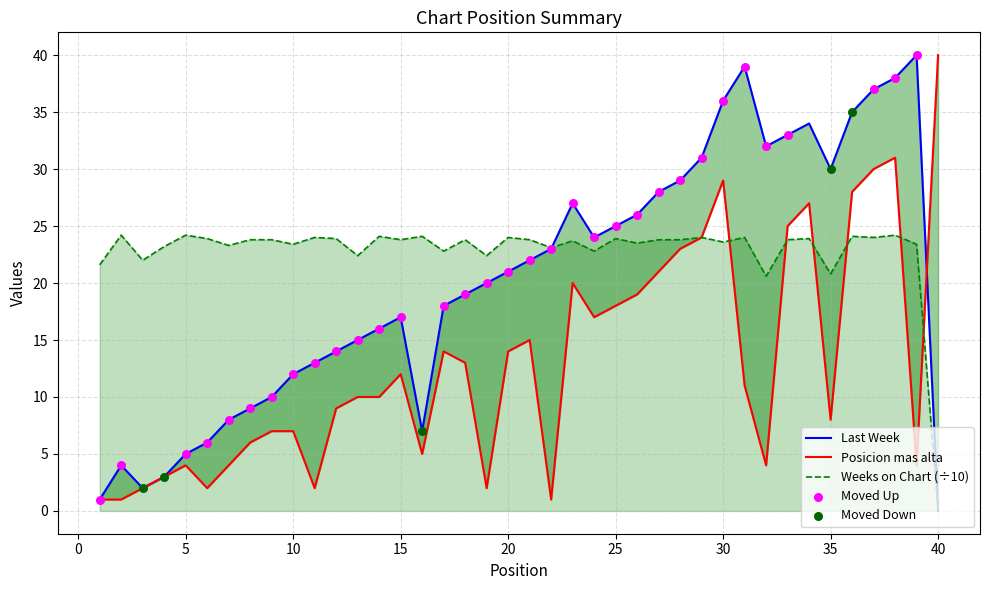

At which category is the sum across all series the highest?

38